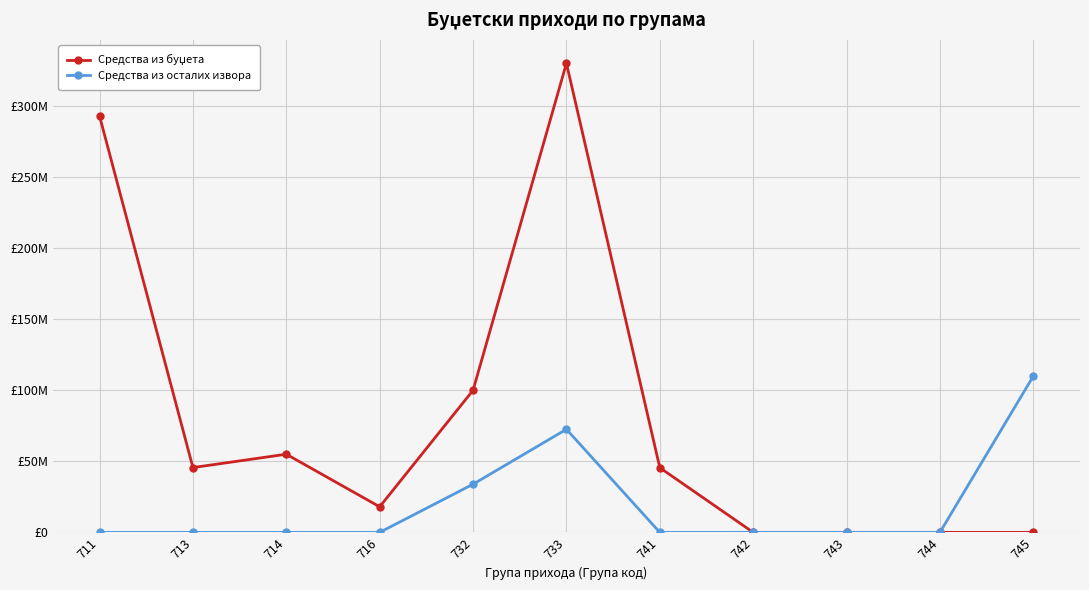

Which series has the widest spread of values?

Средства из буџета